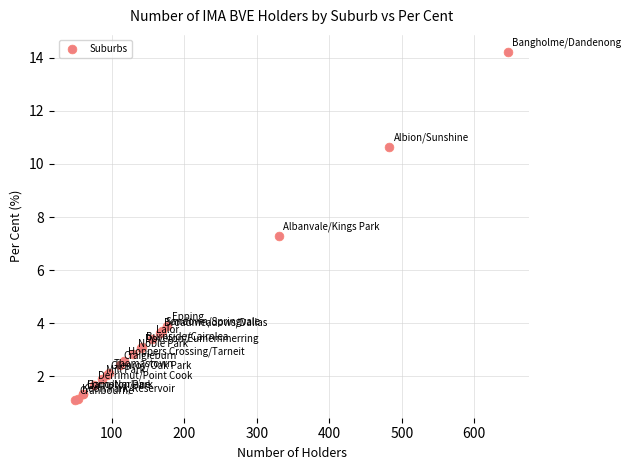

What Y value in the scatter plot is closest to 7?

7.3